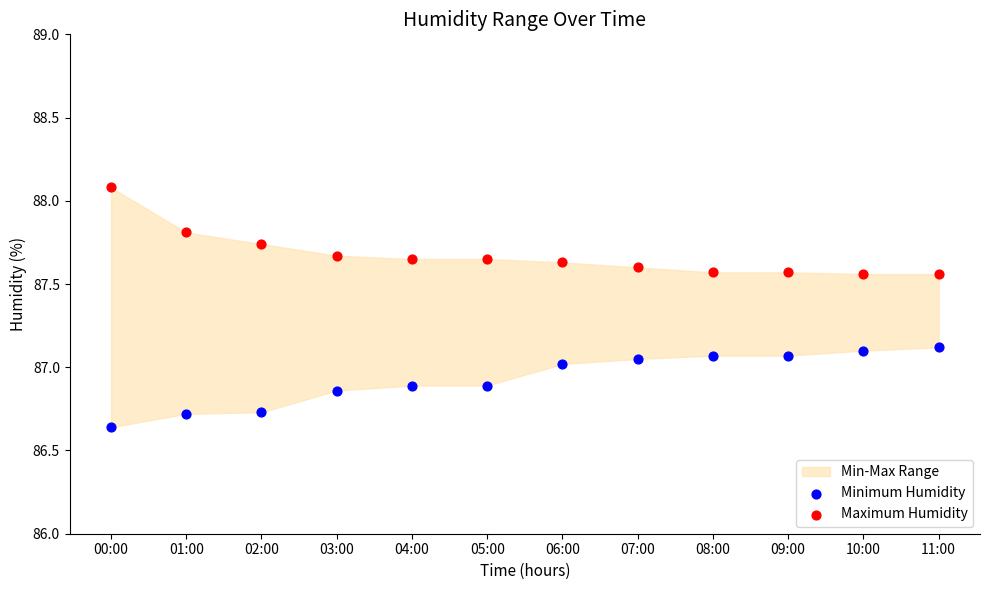

Which series reaches the minimum Y coordinate?

Minimum Humidity